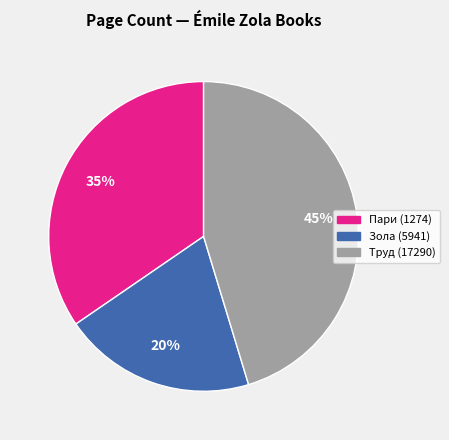

Is the sum of Пари (1274) and Труд (17290) greater than half?

Yes